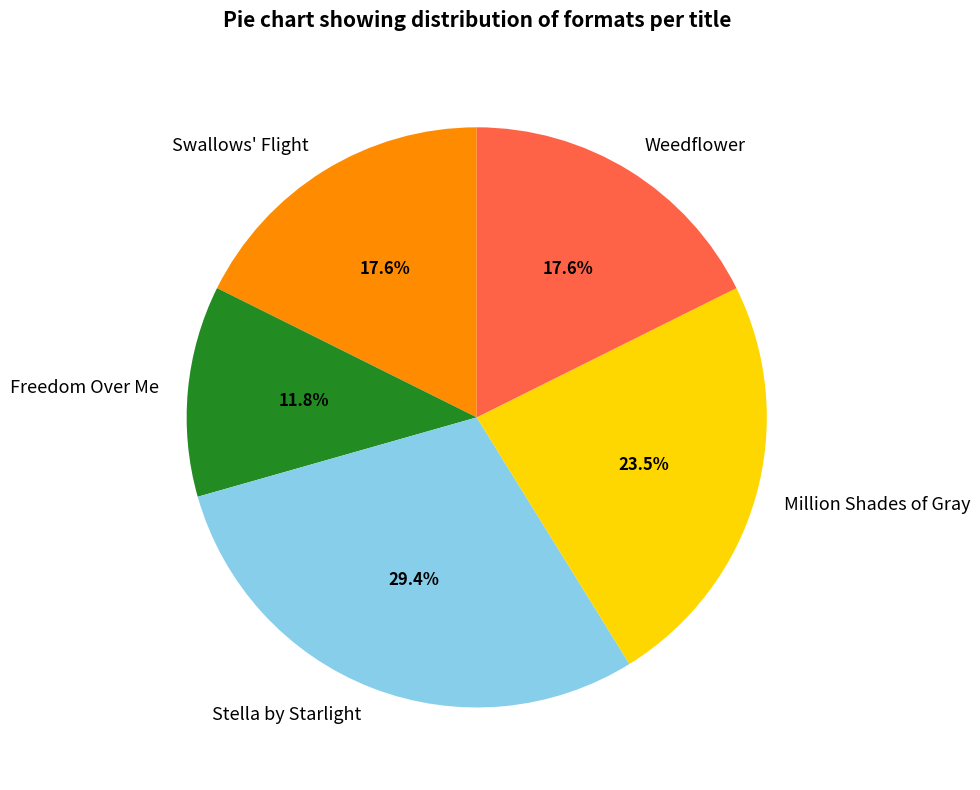

To the nearest percent, what is the difference between the largest and smallest slice percentages?

18%